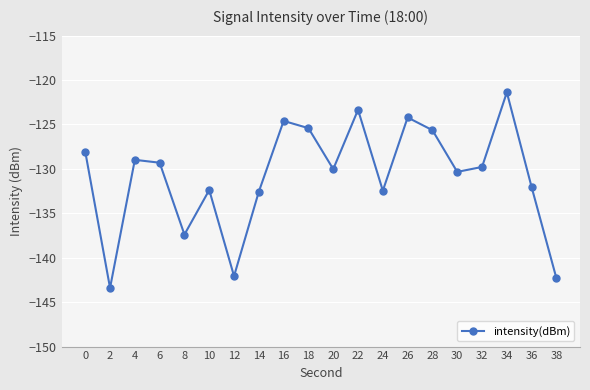

At which category does the chart reach its peak across all series?

34